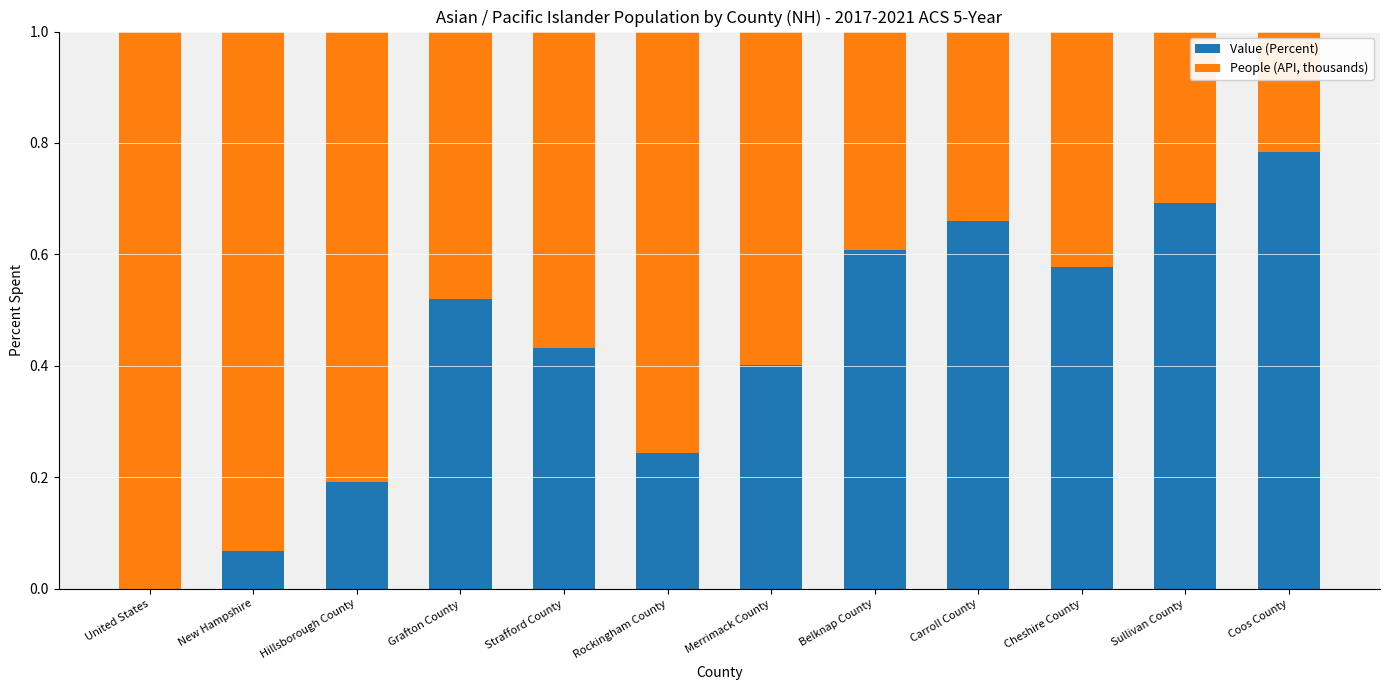

What is the total value across all series at Hillsborough County?

1.0